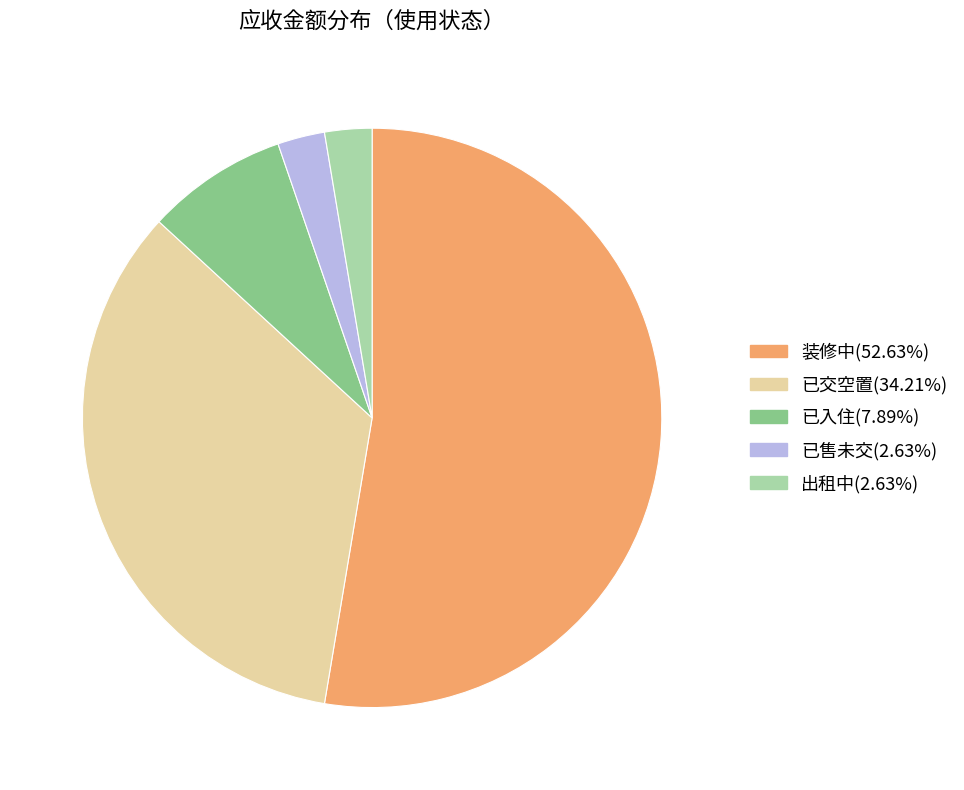

What is the ratio of the value at 已交空置 to the value at 装修中?

0.7